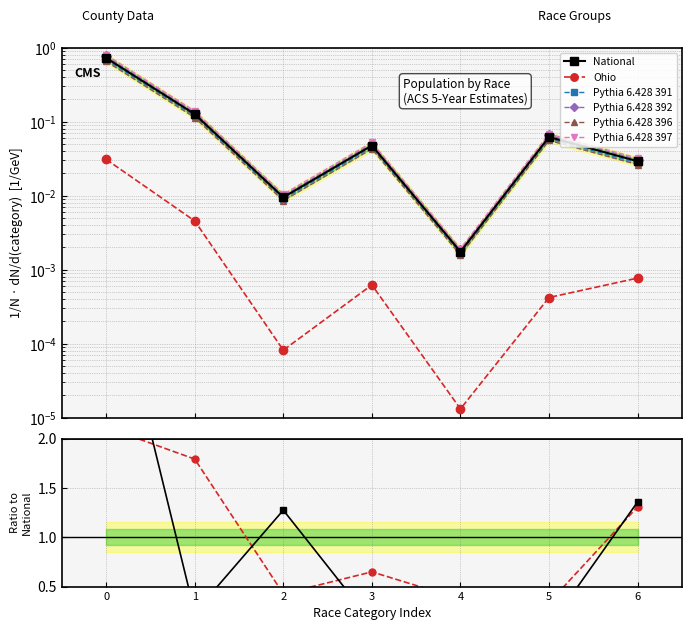

What position from the right is Two or More Races?

1